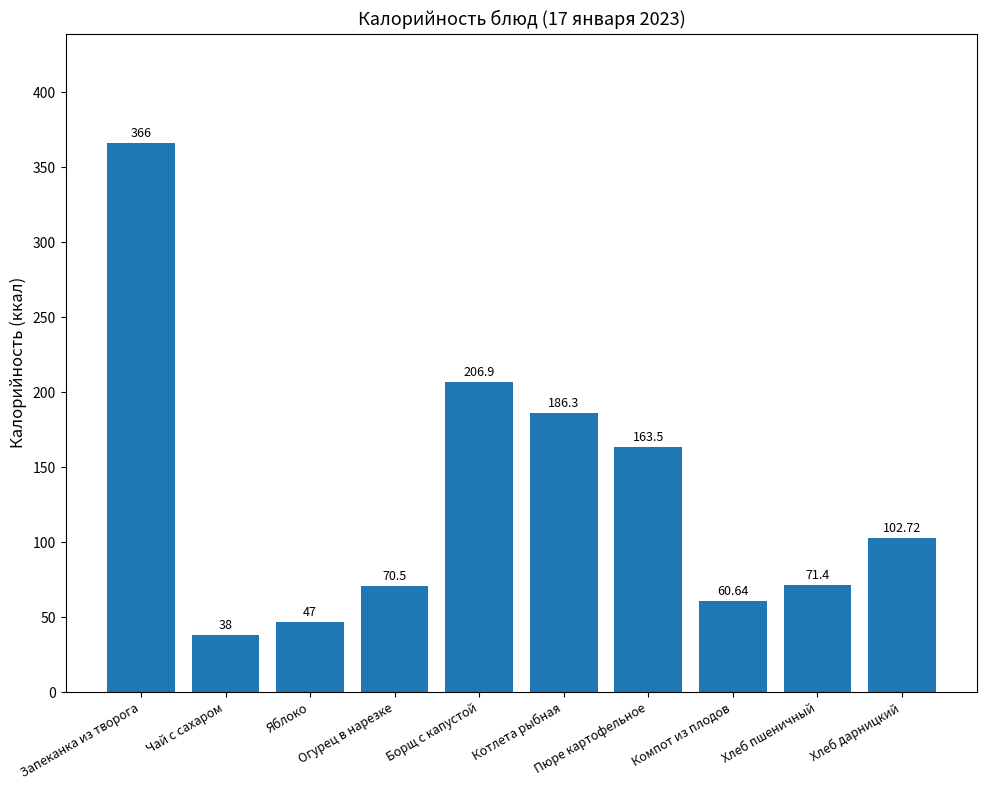

Does the chart contain any negative values?

No